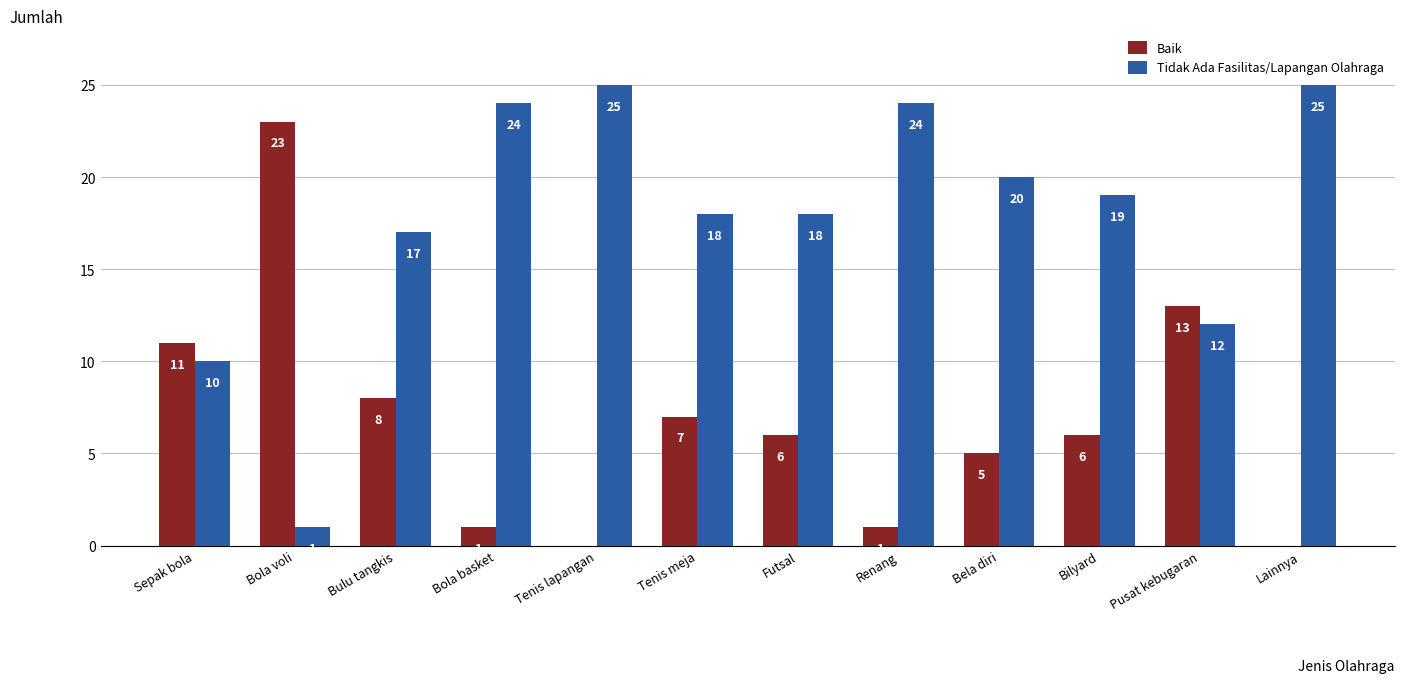

What is the sum of the Tidak Ada Fasilitas/Lapangan Olahraga values at Bola basket and Bilyard?

43